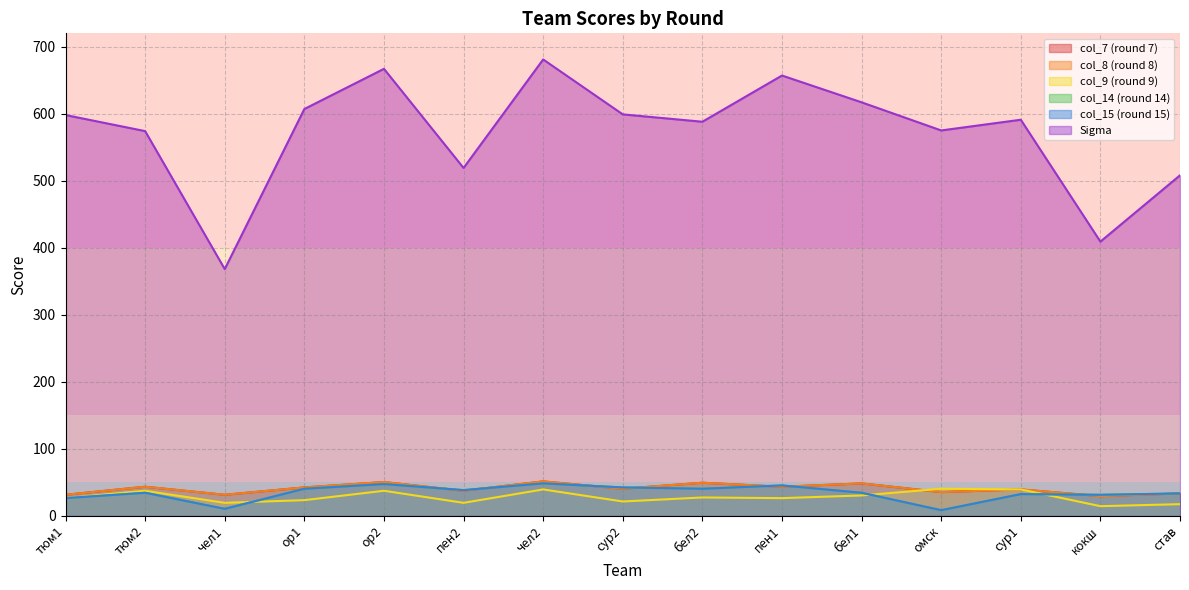

The Sigma series shows 636 at чел1. True or false?

False